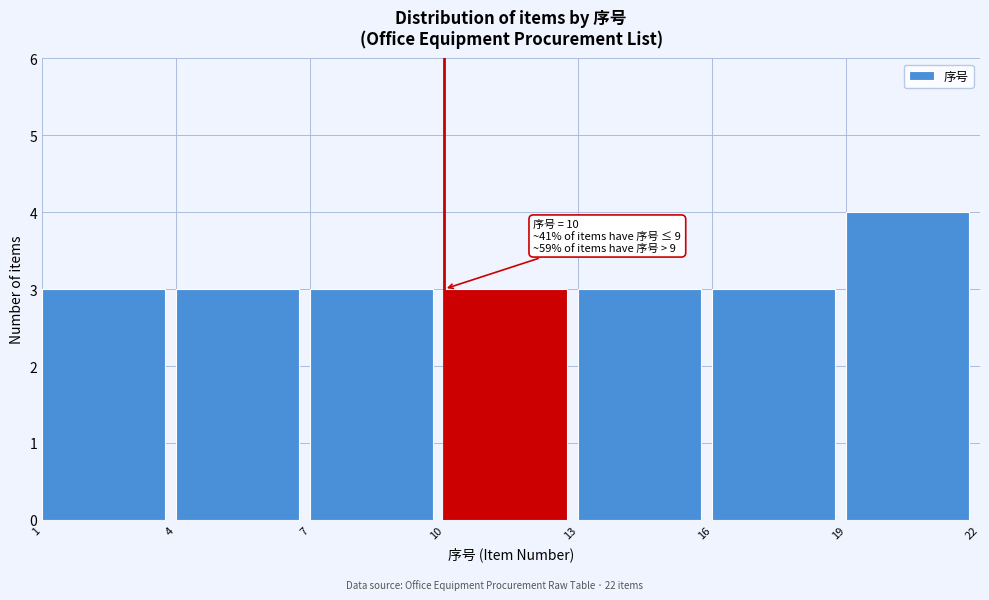

Which range on the x-axis has the tallest bar?

19 to 22